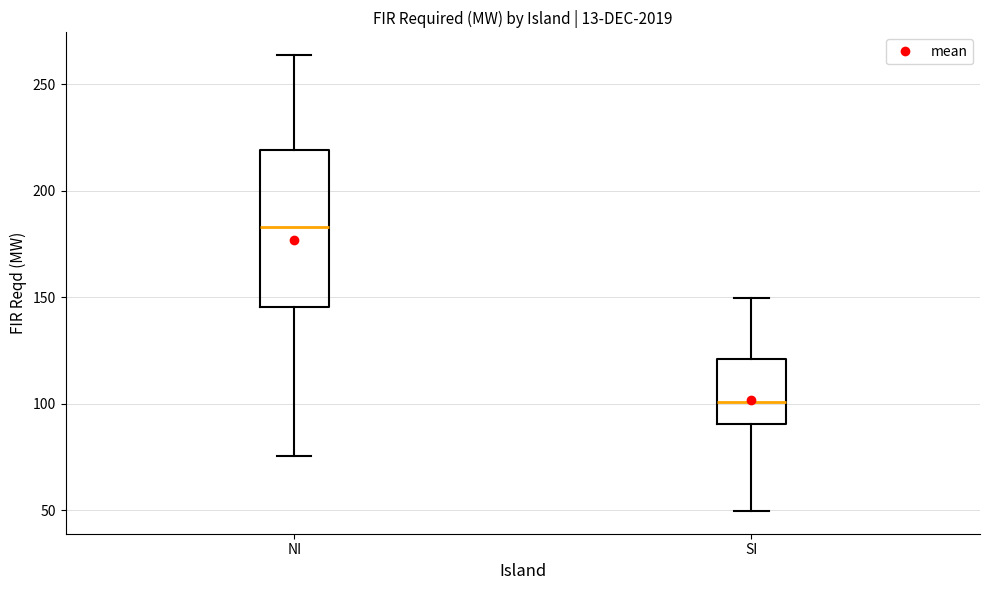

Reading left to right, transcribe this box plot: for each box, give where its median line is, the range the box spans, and where its two whiskers end, as read against the y-axis. The values are not printed on the chart, so give them approximately, as read against the axis.

NI: median 185, box 145 to 220, whiskers 75 to 265
SI: median 100, box 90 to 120, whiskers 50 to 150